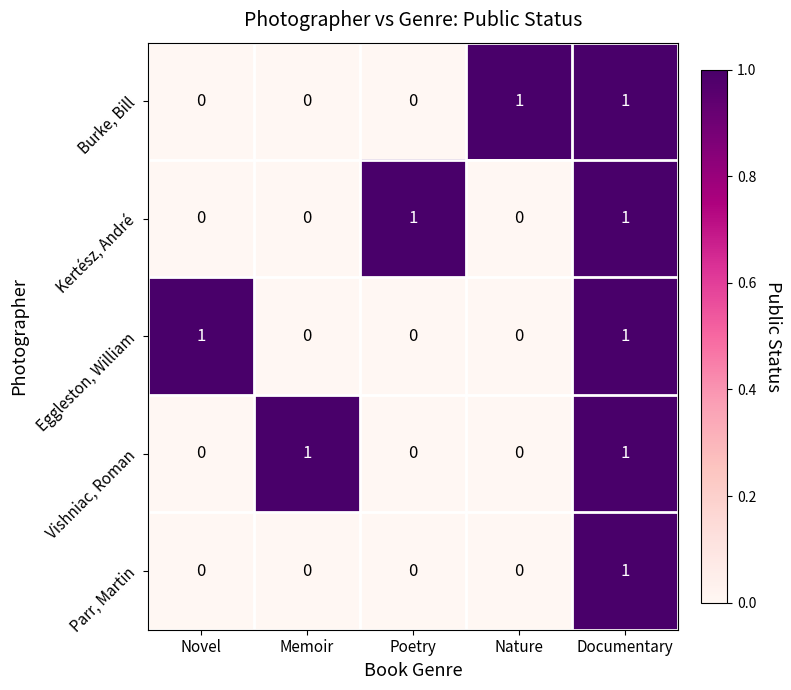

Is the value of Eggleston, William at Poetry greater than the value of Kertész, André at Poetry?

No